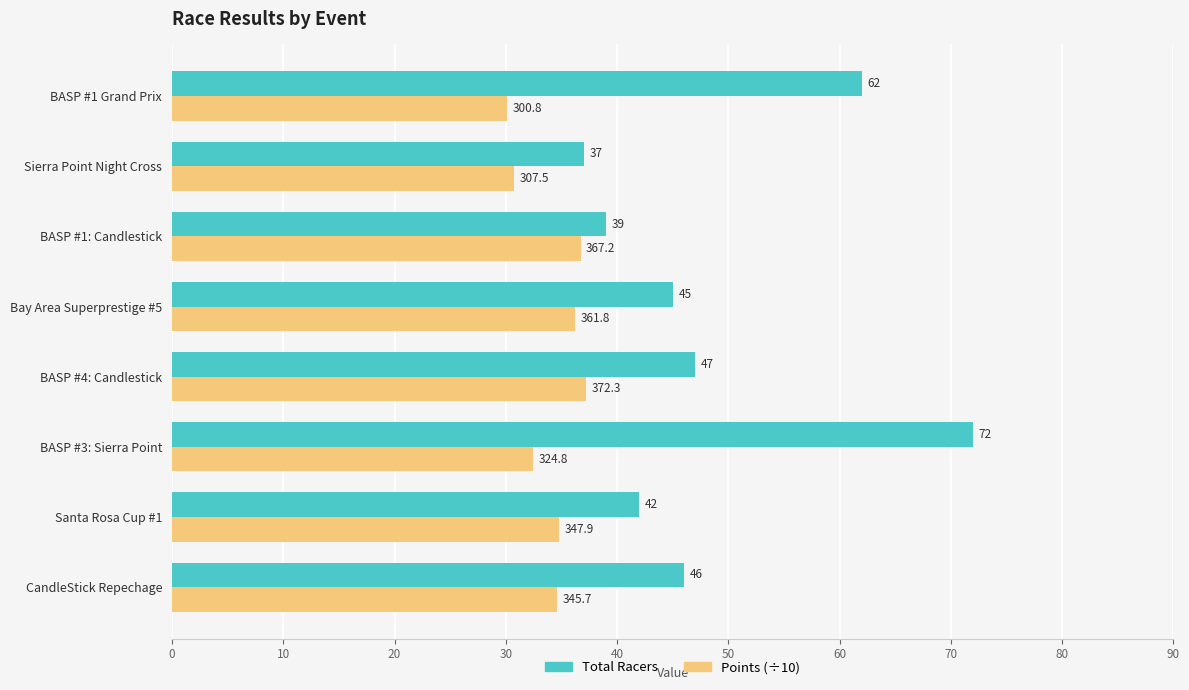

Which series has the largest total across all categories?

Total Racers